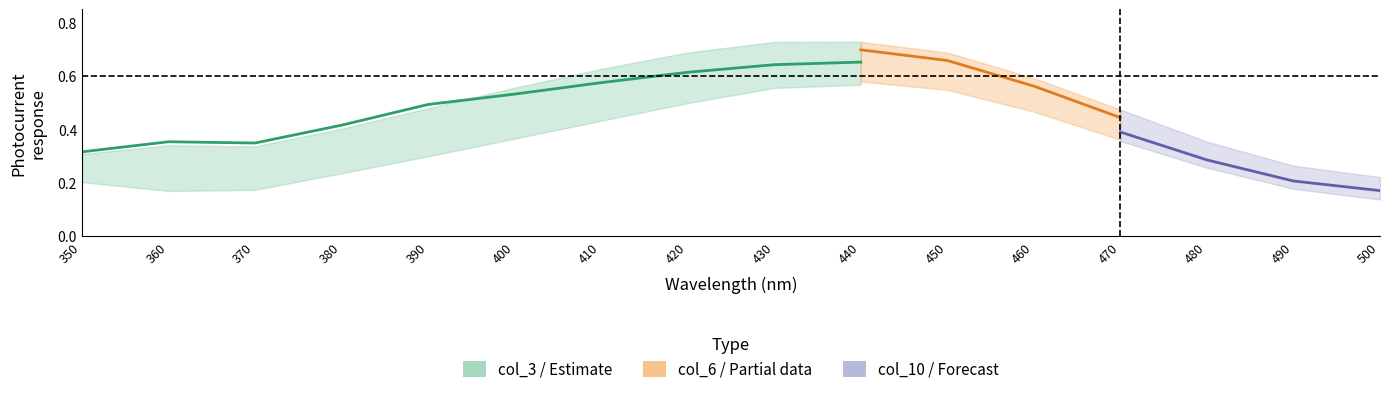

How many interior local peaks does the col_12 series have?

1